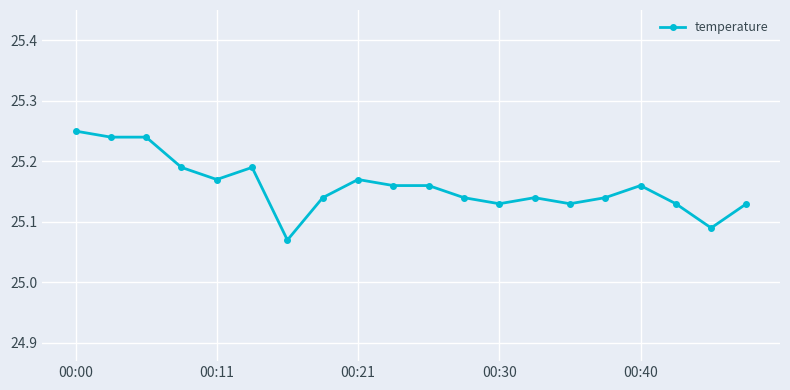

What is the sum of all values?

503.2